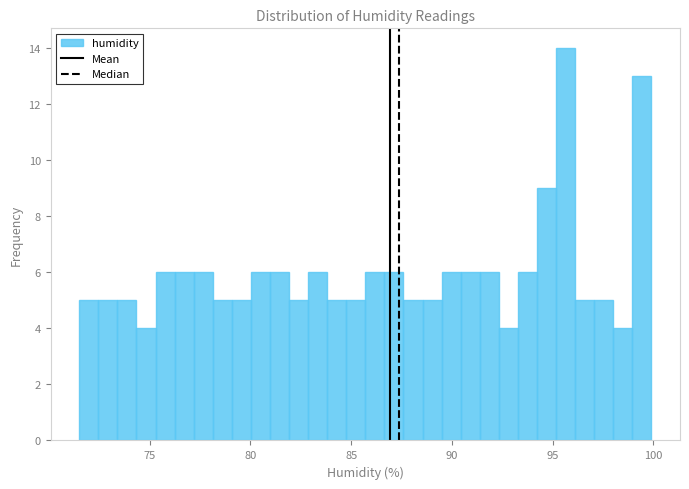

Read against the x-axis, roughly where is the centre of the tallest bar?

95.5